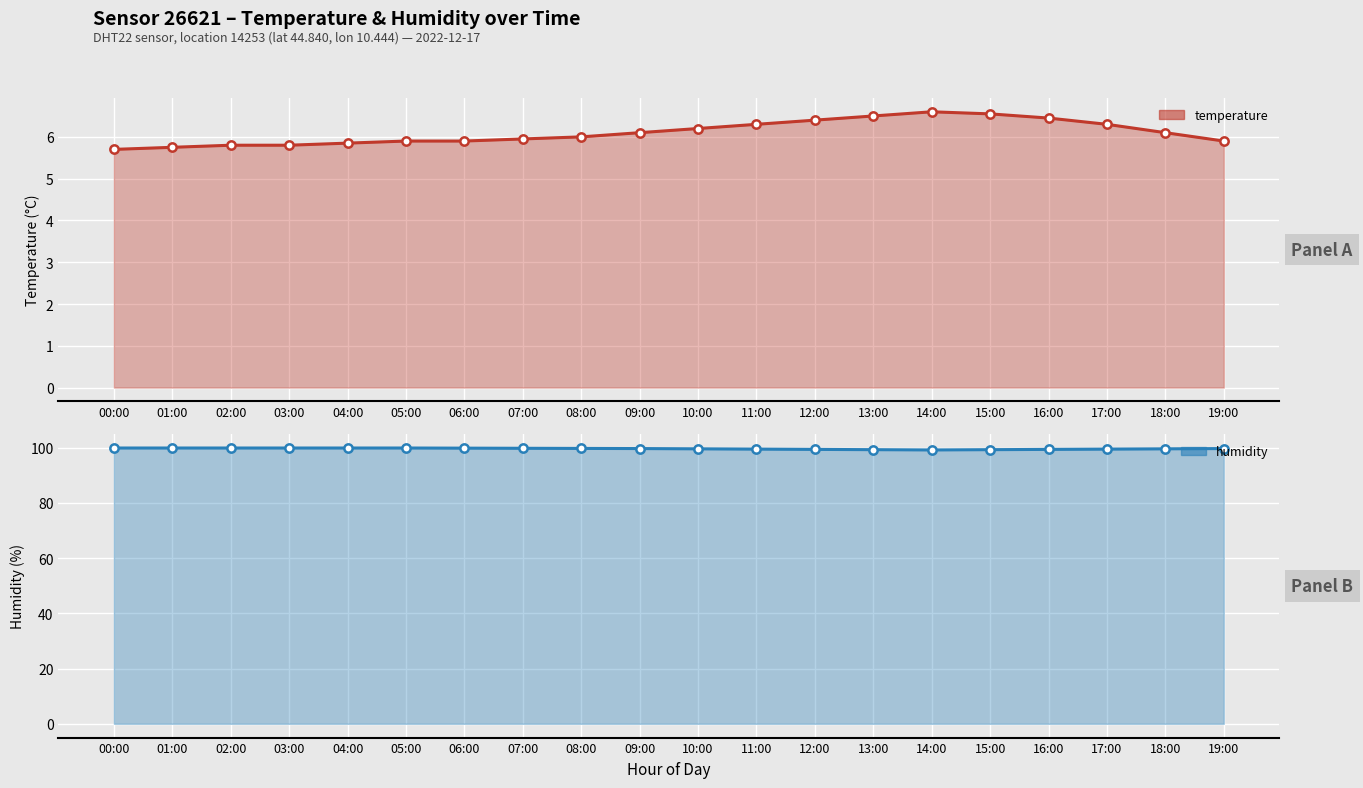

Which series has the widest spread of values?

temperature